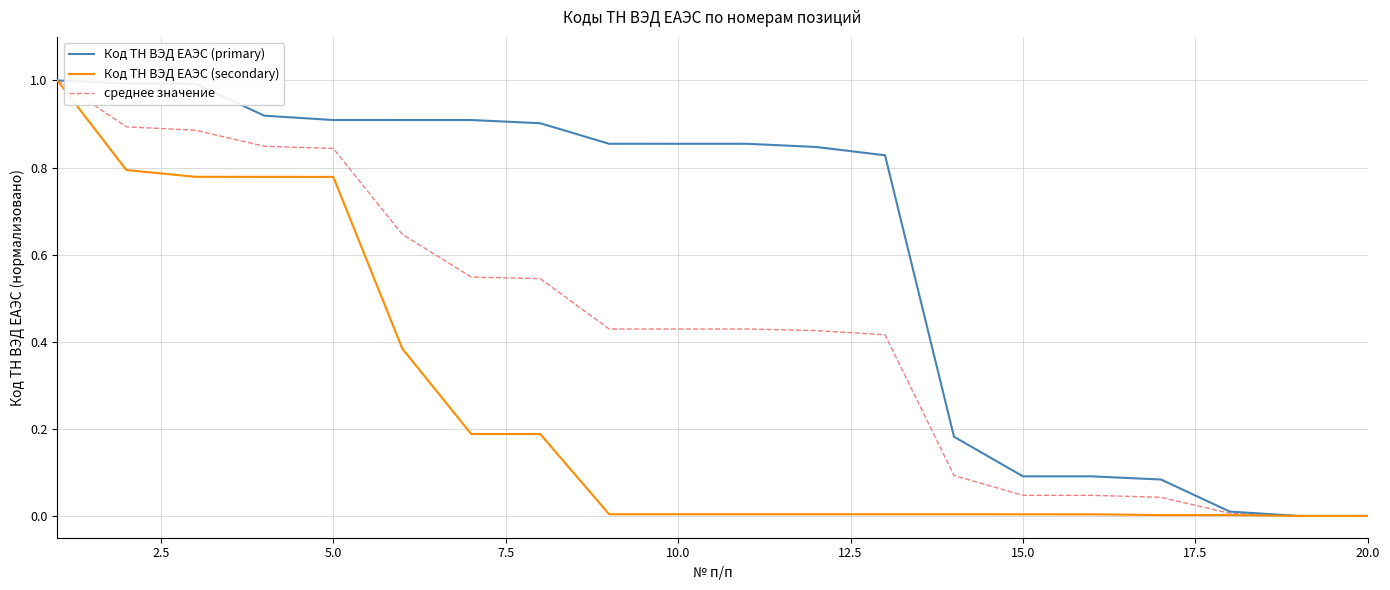

Which series has the largest total across all categories?

Код ТН ВЭД ЕАЭС (primary)